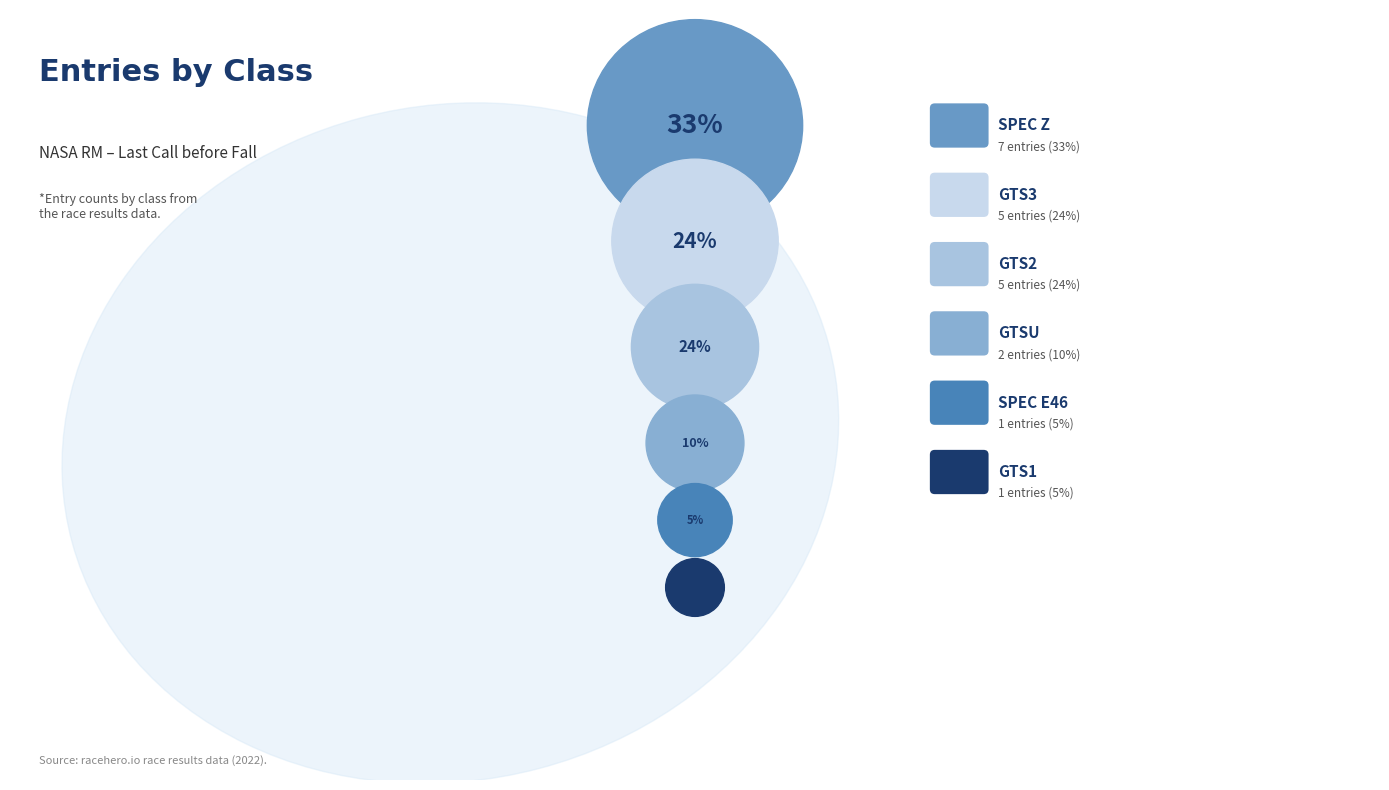

What is the smallest slice in the pie chart?

Spec E46